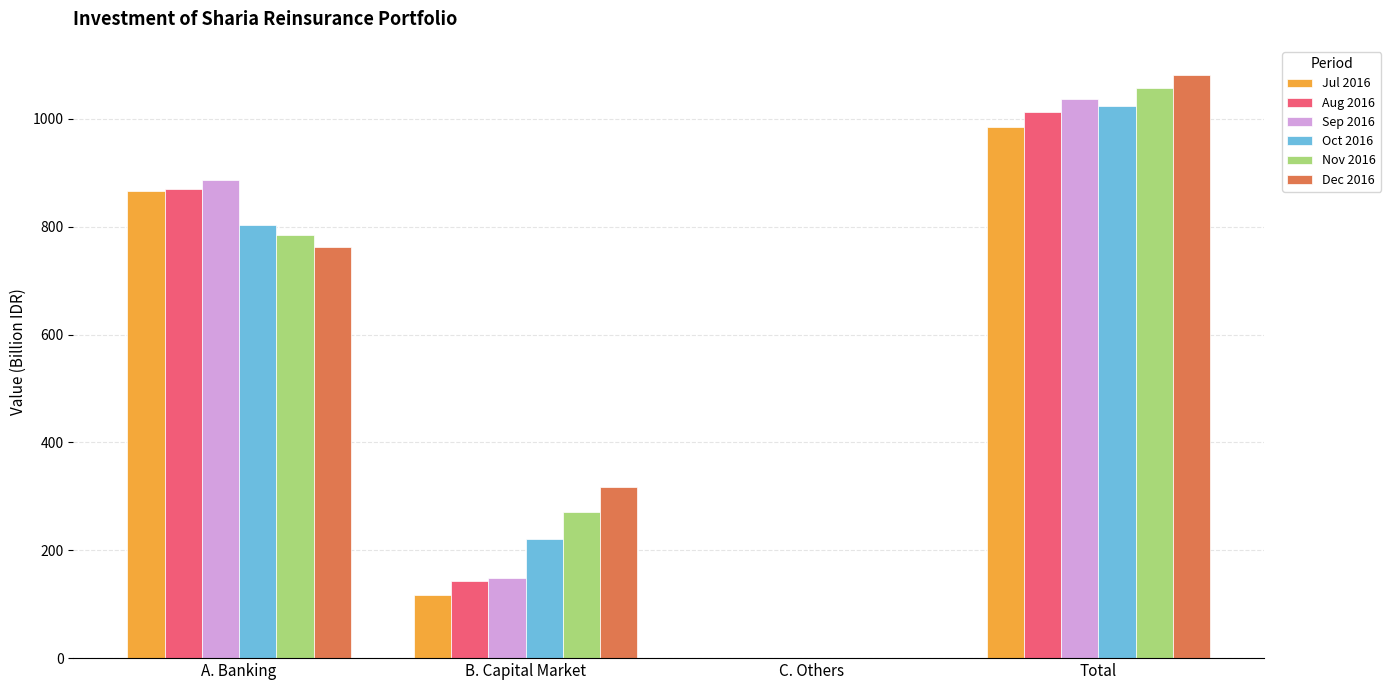

What value does the Jul 2016 series have at A. Banking?

867.2